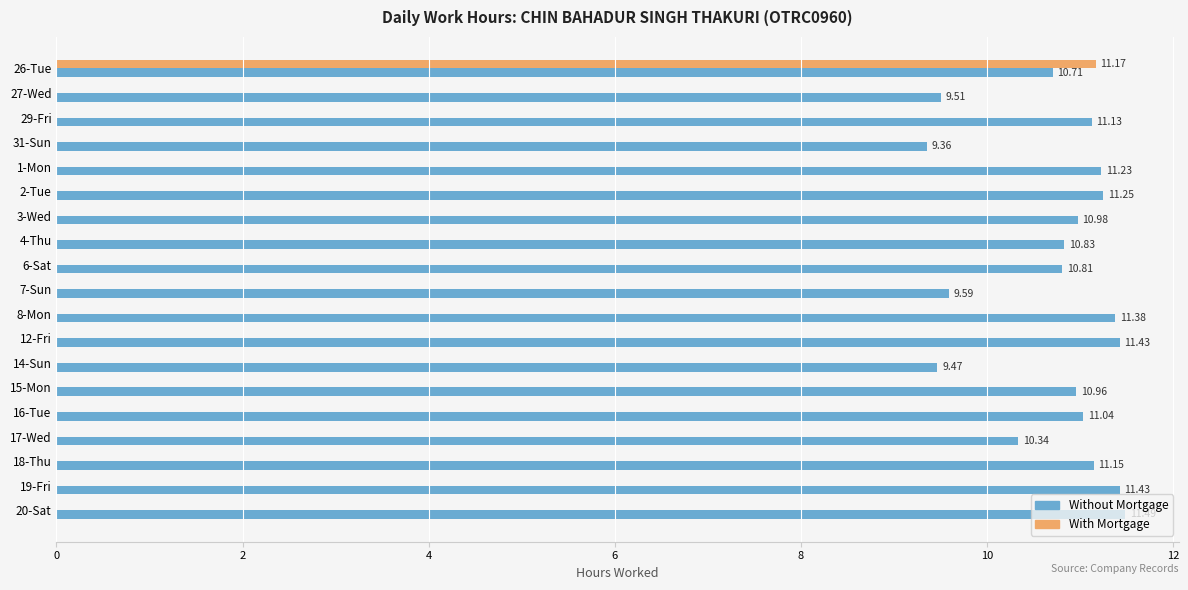

Which series has the largest range (max minus min)?

With Mortgage